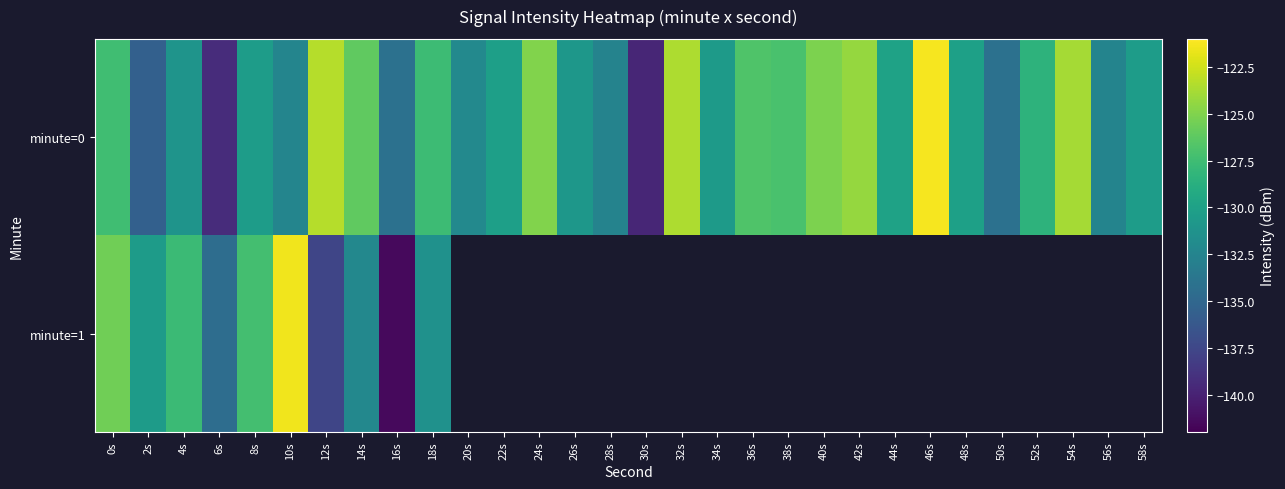

List the series in order of their peak value, highest first.

minute=0, minute=1